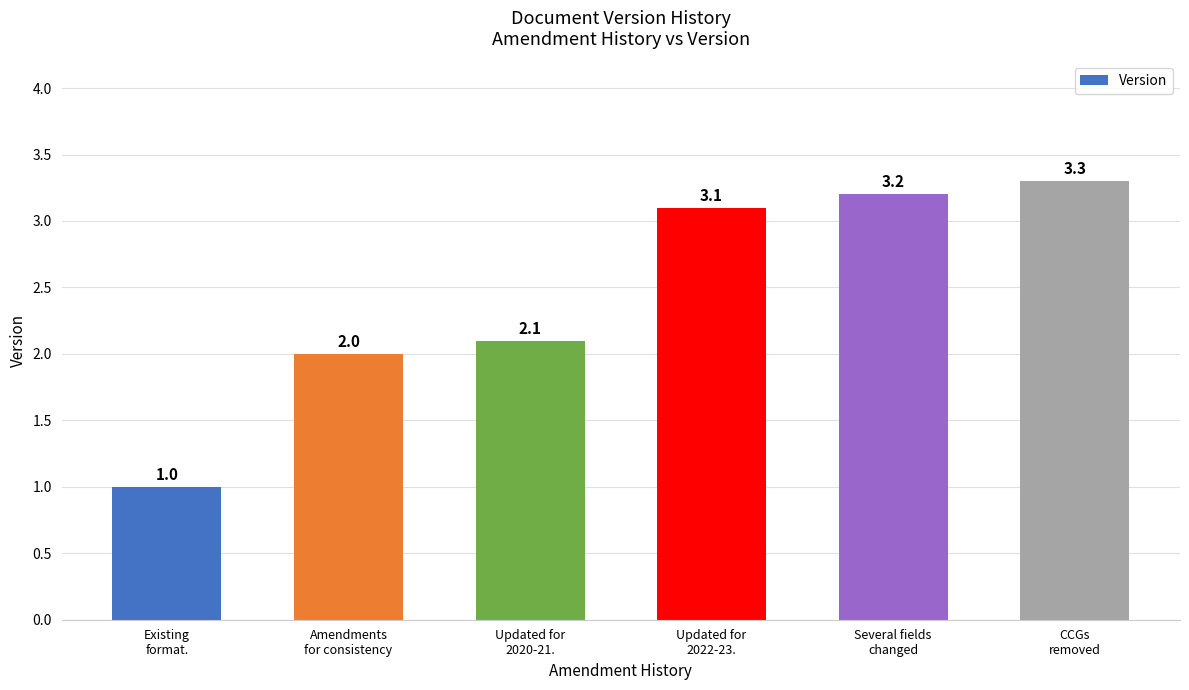

The value at Updated for
2022-23. is 1.2. True or false?

False